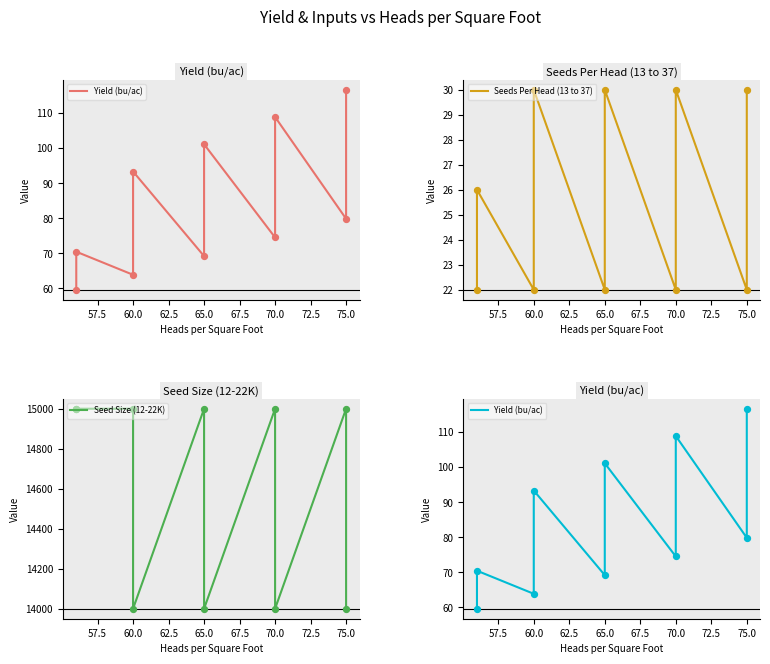

Which series has the largest total across all categories?

Seed Size (12-22K)